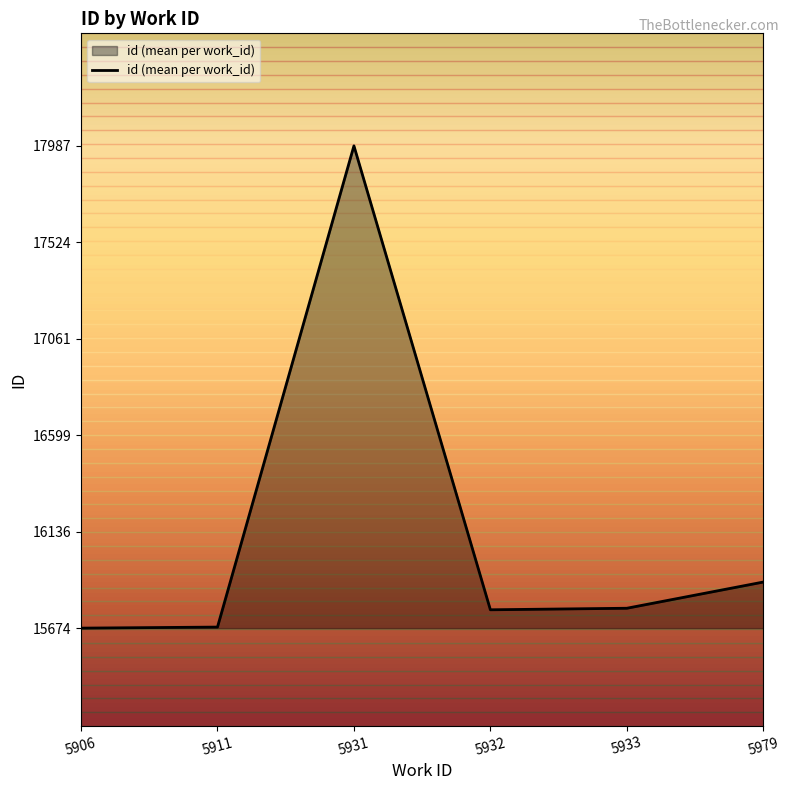

Is it true that the value at 5933 is 10670.9?

False